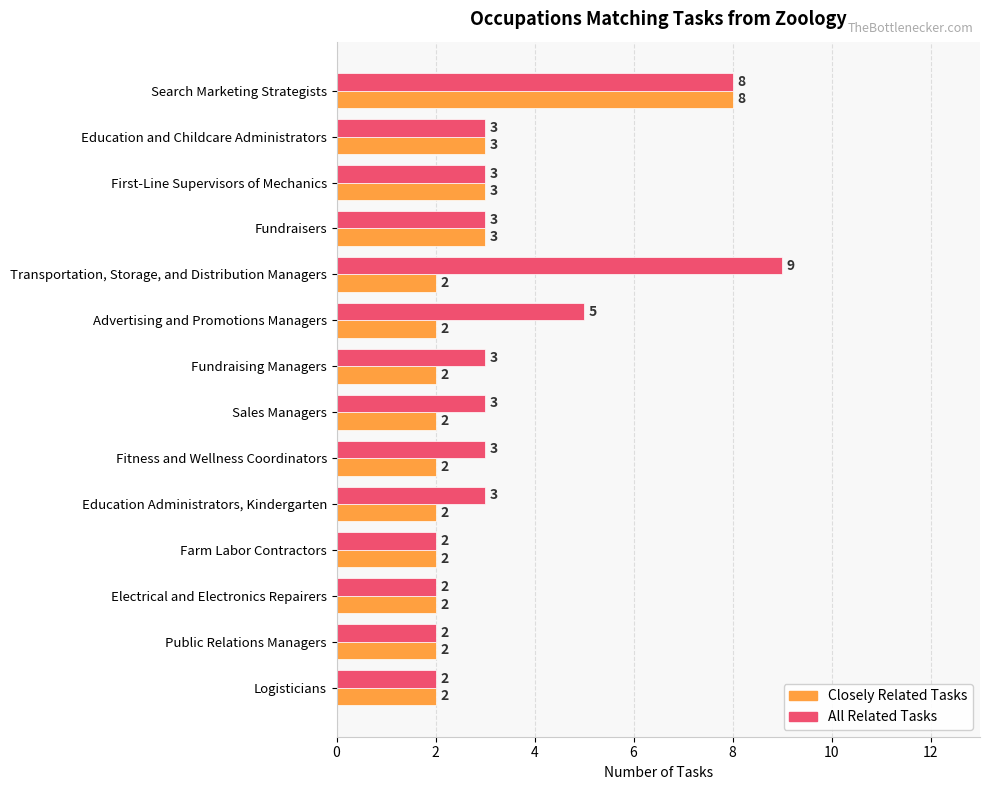

What is the sum of the Closely Related Tasks values at Fitness and Wellness Coordinators and Transportation, Storage, and Distribution Managers?

4